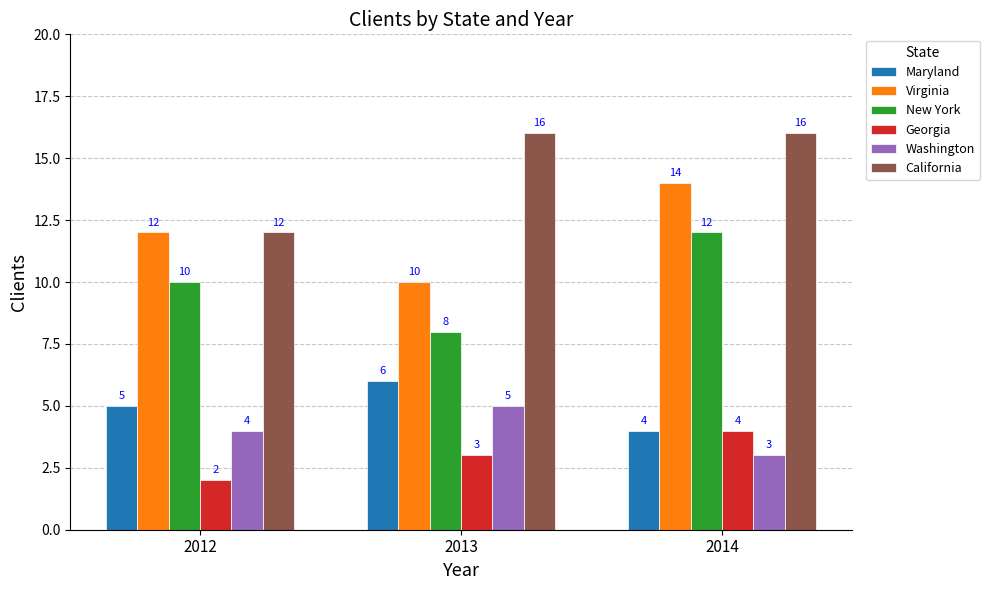

What is the lowest value of the New York series?

8